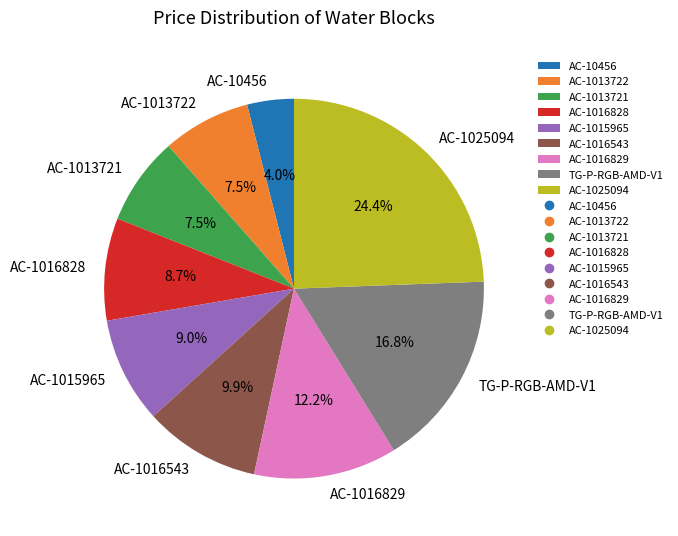

What percentage is NOT represented by AC-1016543?

90.1%